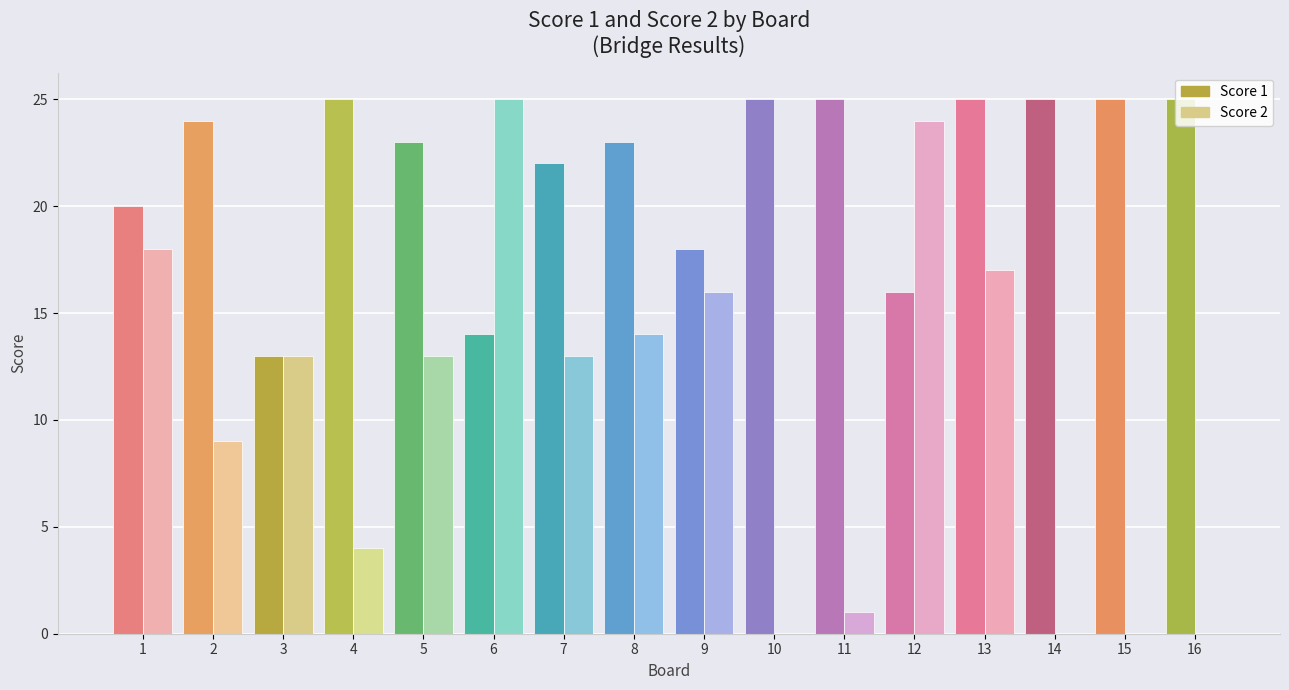

True or false: Score 1 has a value of 25 at 4.

True